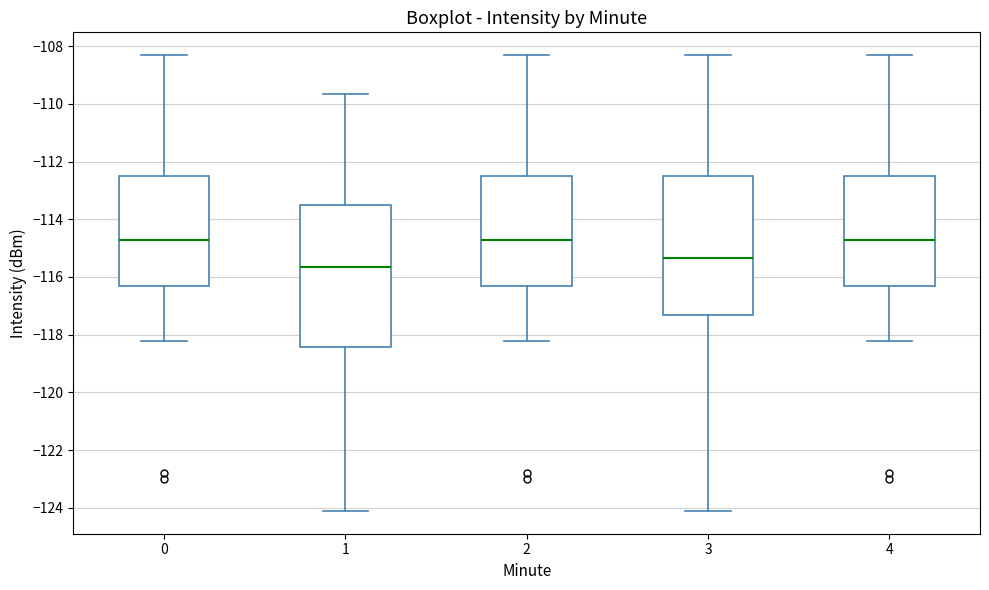

Where is the lower edge of the box at x = 0 on the y-axis? The values are not printed on the chart, so give them approximately, as read against the axis.

-116.4